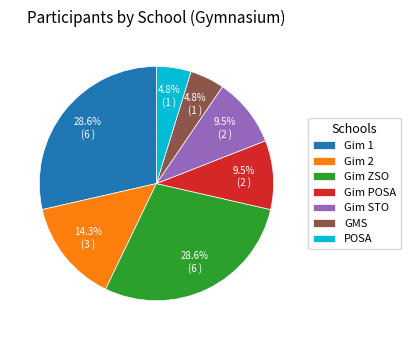

Between POSA and Gim 2, which is larger?

Gim 2